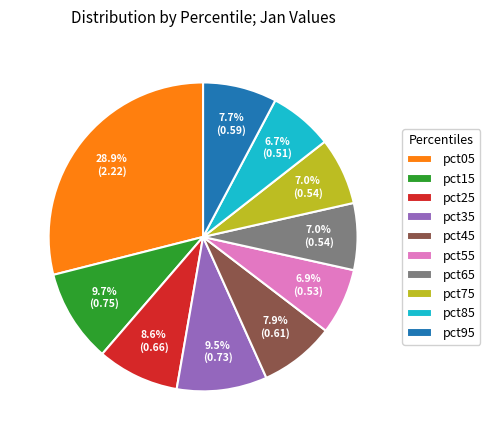

What percentage is the pct65 slice, to the nearest percent?

7%